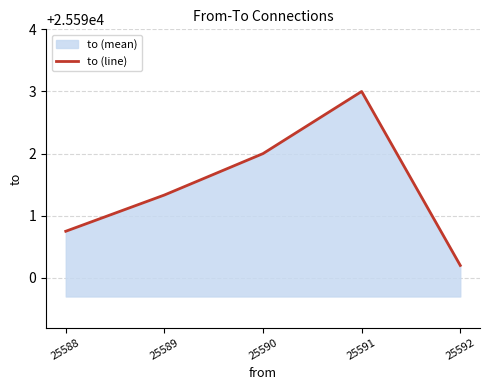

What is the change in value from 25588 to 25589?

+0.6